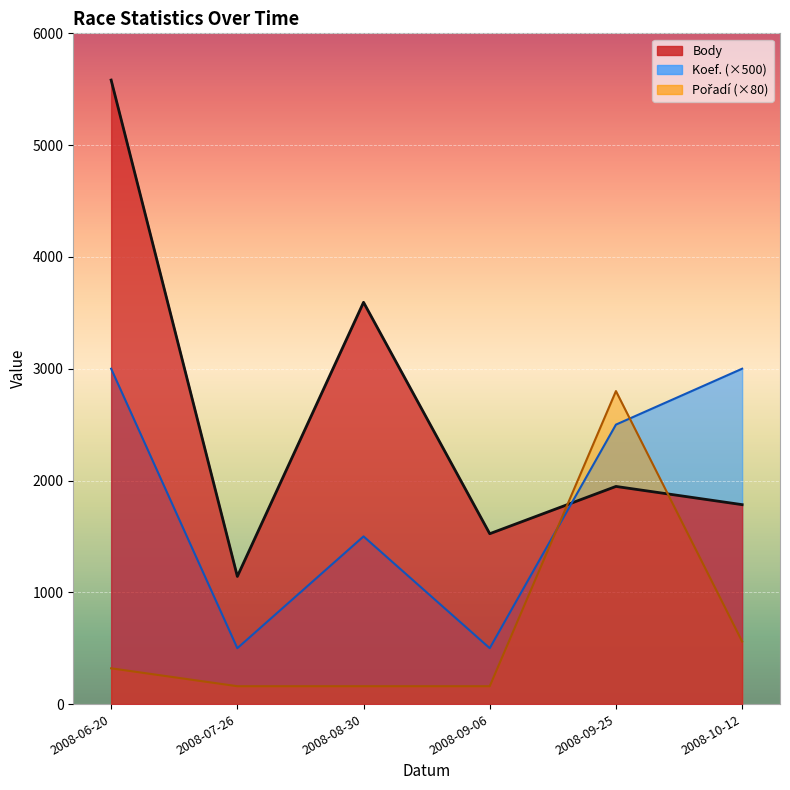

Where is Koef. nearest to the value 1750?

2008-08-30